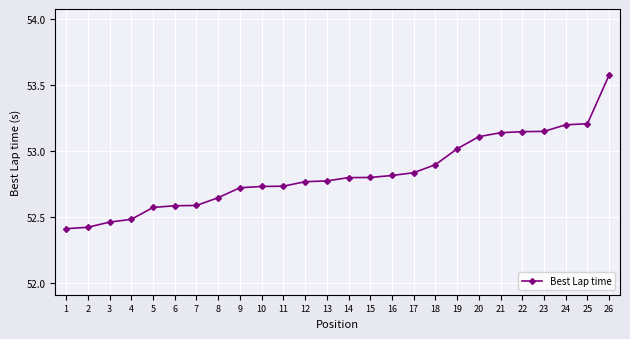

Is it true that the value at 7 is 52.6?

True